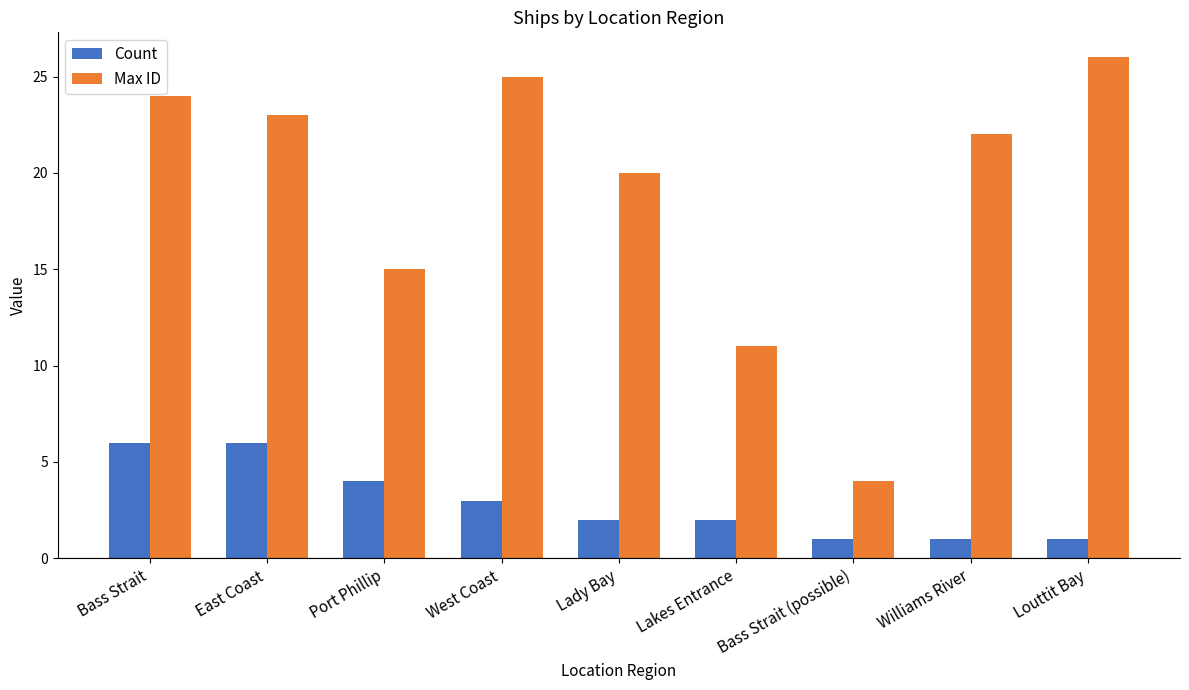

Reading left to right, what are all the values shown in this chart?

Count: 6	6	4	3	2	2	1	1	1
Max ID: 24	23	15	25	20	11	4	22	26